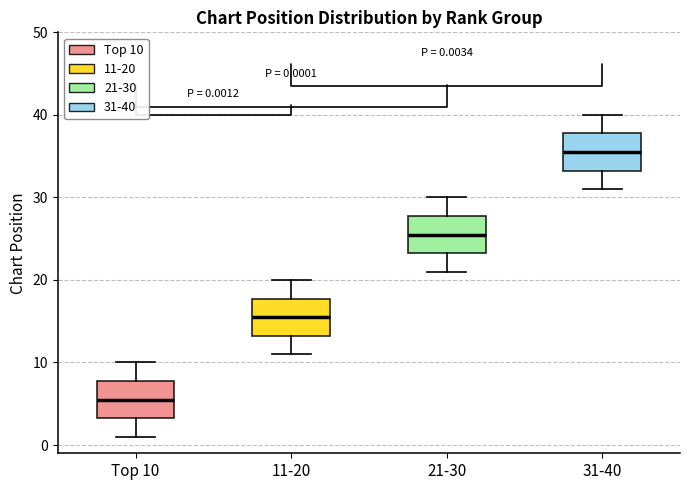

Which box has the lowest median line?

Top 10